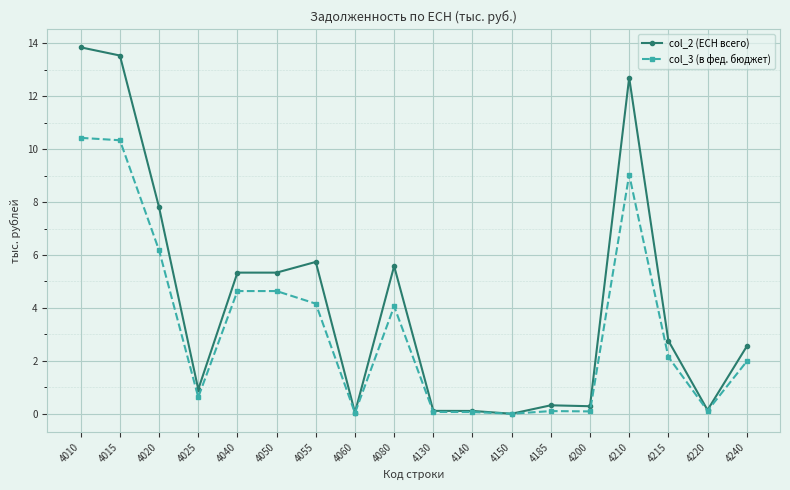

True or false: col_2 (ЕСН всего) has more than 2 interior local peaks.

True